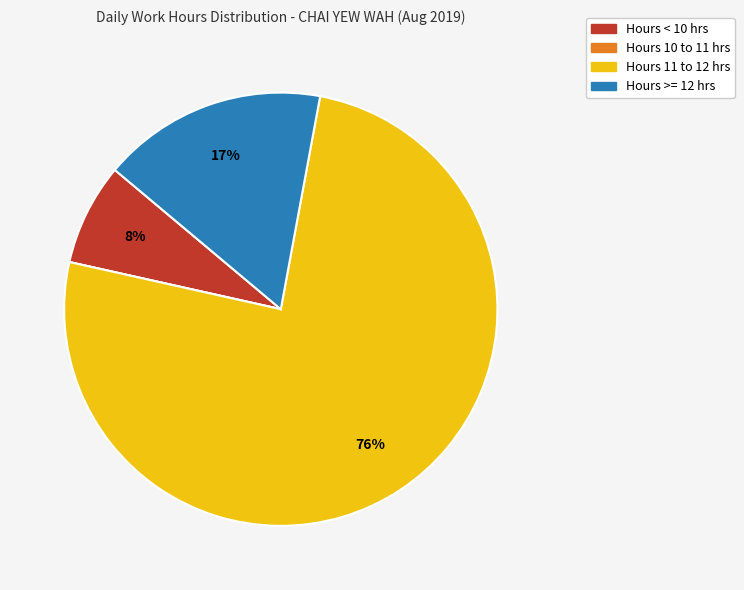

Is there a majority slice in this chart?

Yes